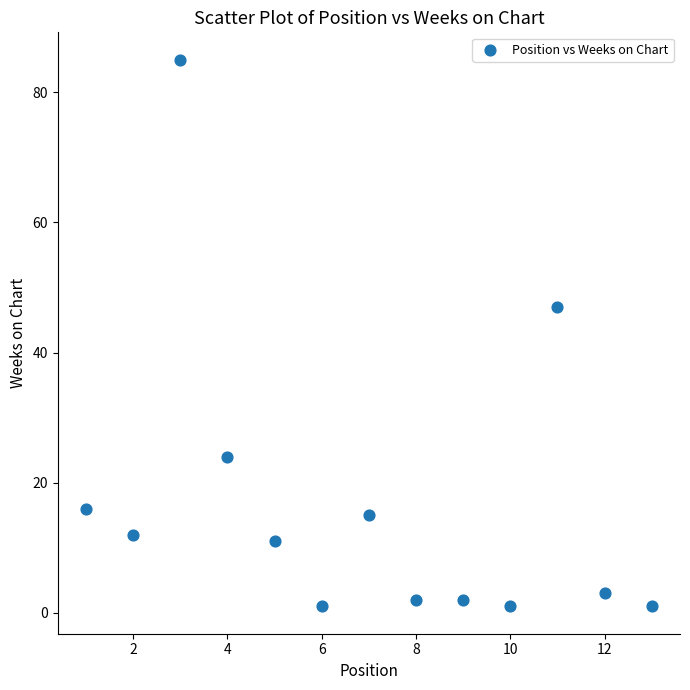

What Y value in the scatter plot is closest to 43?

47